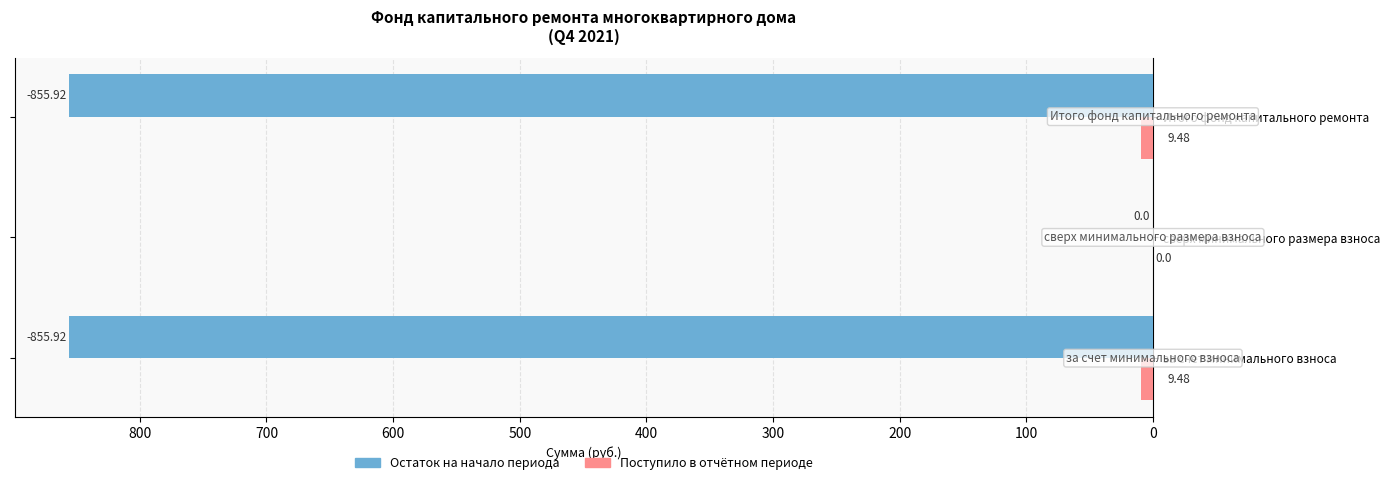

Which series has the largest total across all categories?

Остаток на начало периода